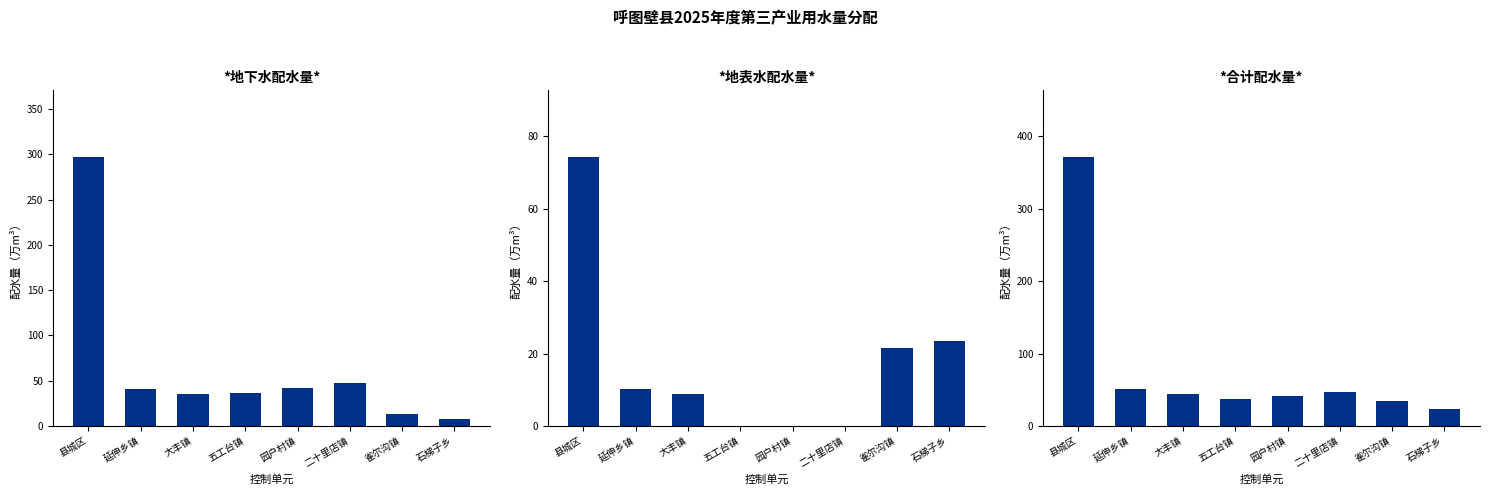

What is the minimum value for 合计配水量?

23.5